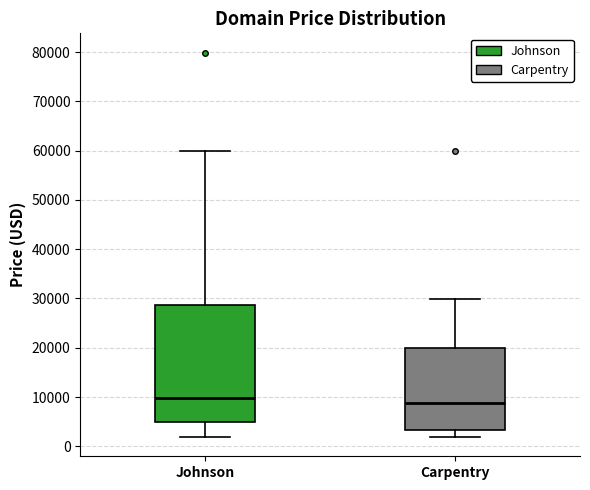

Reading left to right, transcribe this box plot: for each box, give where its median line is, the range the box spans, and where its two whiskers end, as read against the y-axis. The values are not printed on the chart, so give them approximately, as read against the axis.

Johnson: median 10000, box 5000 to 29000, whiskers 2000 to 60000
Carpentry: median 9000, box 3000 to 20000, whiskers 2000 to 30000